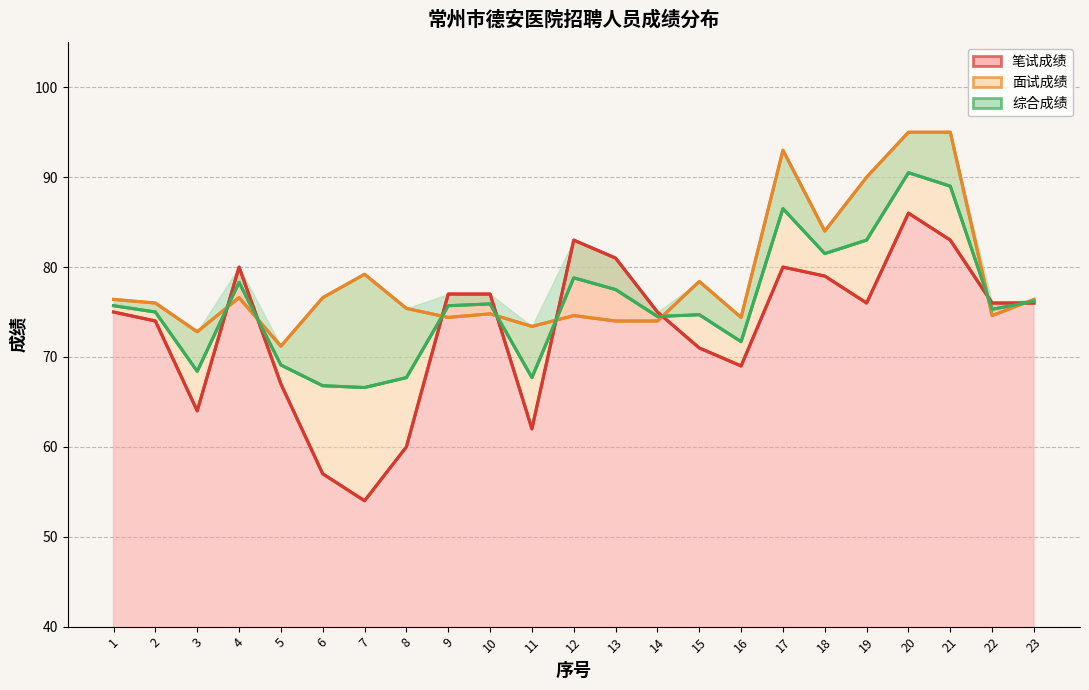

Rank the series by their maximum value, from highest to lowest.

面试成绩, 综合成绩, 笔试成绩